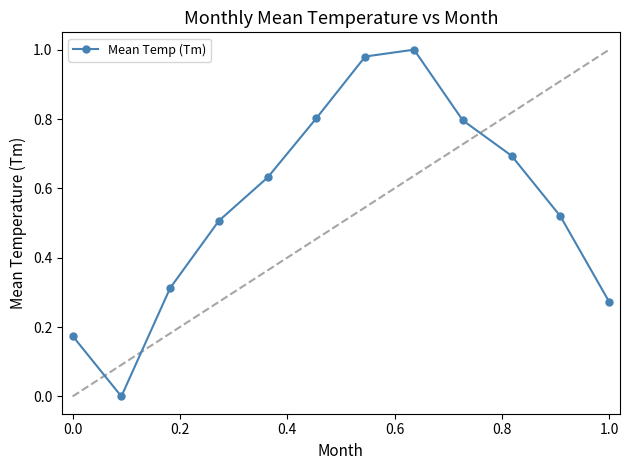

How many points are lower than both their immediate neighbors (excluding endpoints)?

1